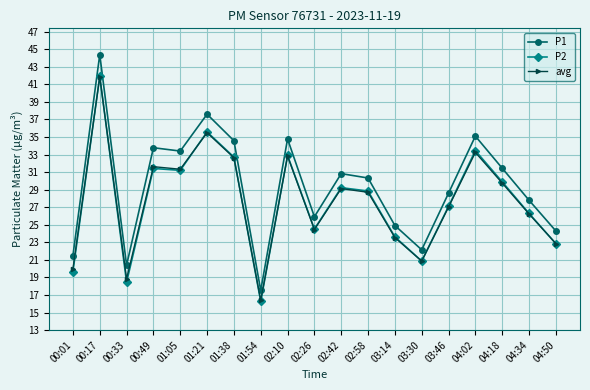

At which category does avg reach its first local peak?

00:17